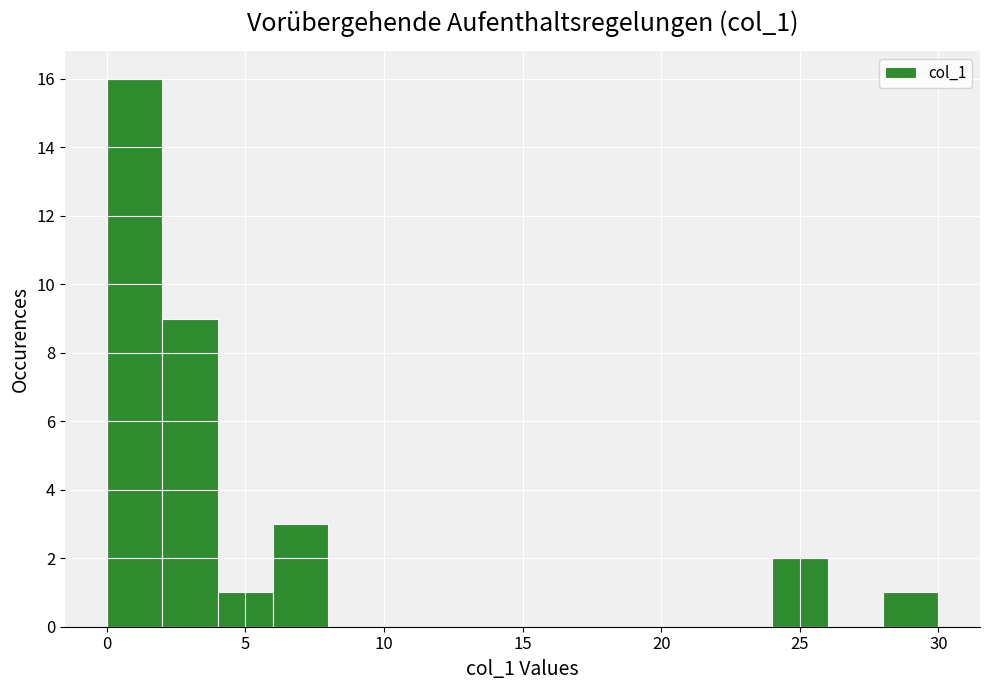

Reading left to right, transcribe this chart: for each bar, give the range it covers on the x-axis and its height. The values are not printed on the chart, so give them approximately, as read against the axis.

0 to 2: 16
2 to 4: 9
4 to 6: 1
6 to 8: 3
8 to 10: 0
10 to 12: 0
12 to 14: 0
14 to 16: 0
16 to 18: 0
18 to 20: 0
20 to 22: 0
22 to 24: 0
24 to 26: 2
26 to 28: 0
28 to 30: 1